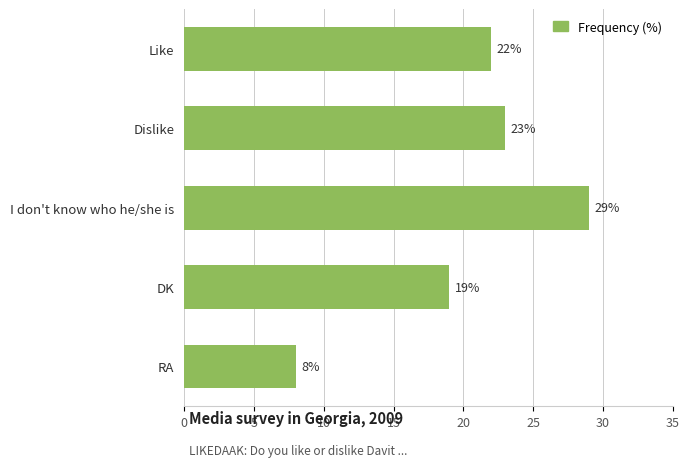

List the labels in order of value, largest first.

I don't know who he/she is, Dislike, Like, DK, RA